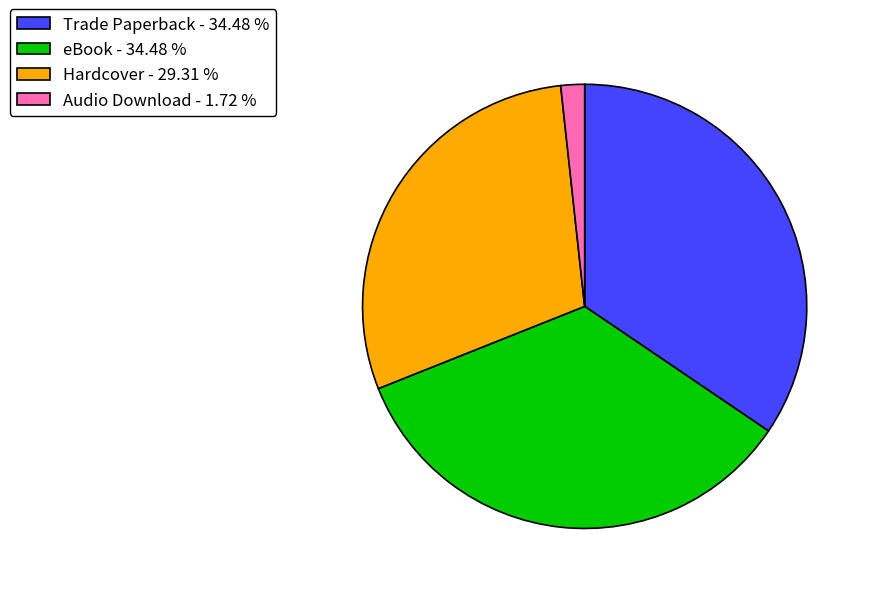

Does any single category account for the majority?

No